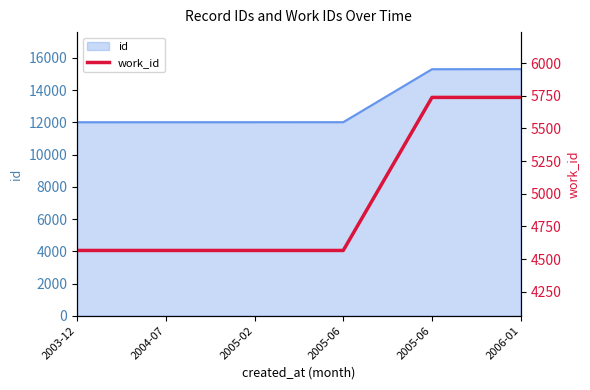

What is the difference between the maximum and minimum values?

1172